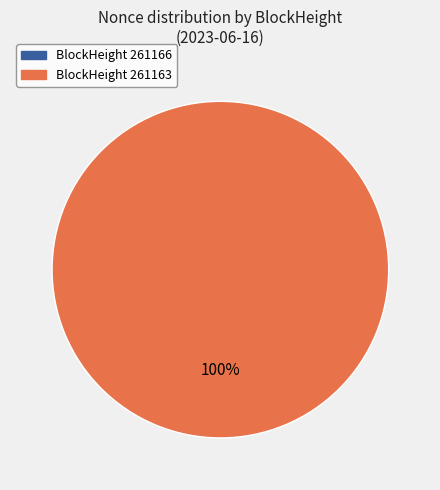

How many segments does this pie chart have?

2